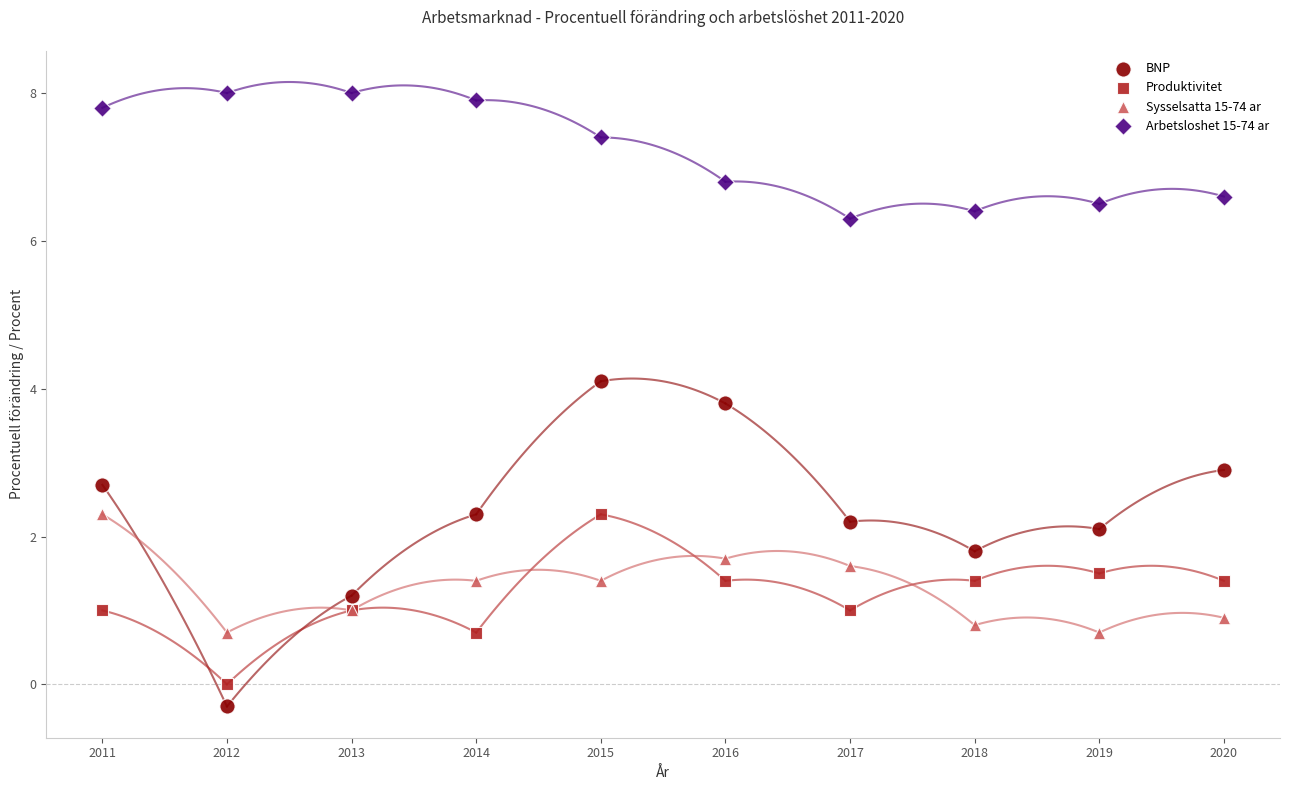

Across all series, what Y value is closest to 3?

2.9